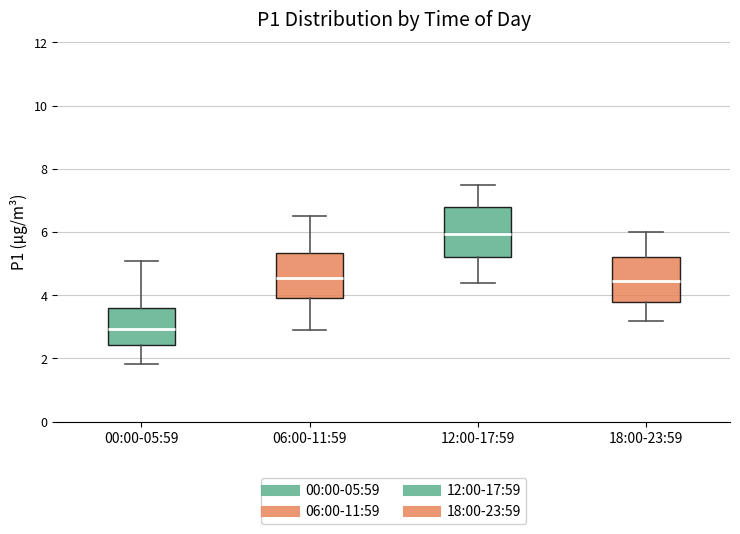

Reading left to right, transcribe this box plot: for each box, give where its median line is, the range the box spans, and where its two whiskers end, as read against the y-axis. The values are not printed on the chart, so give them approximately, as read against the axis.

00:00-05:59: median 3.0, box 2.4 to 3.6, whiskers 1.8 to 5.2
06:00-11:59: median 4.6, box 4.0 to 5.4, whiskers 3.0 to 6.6
12:00-17:59: median 6.0, box 5.2 to 6.8, whiskers 4.4 to 7.6
18:00-23:59: median 4.4, box 3.8 to 5.2, whiskers 3.2 to 6.0